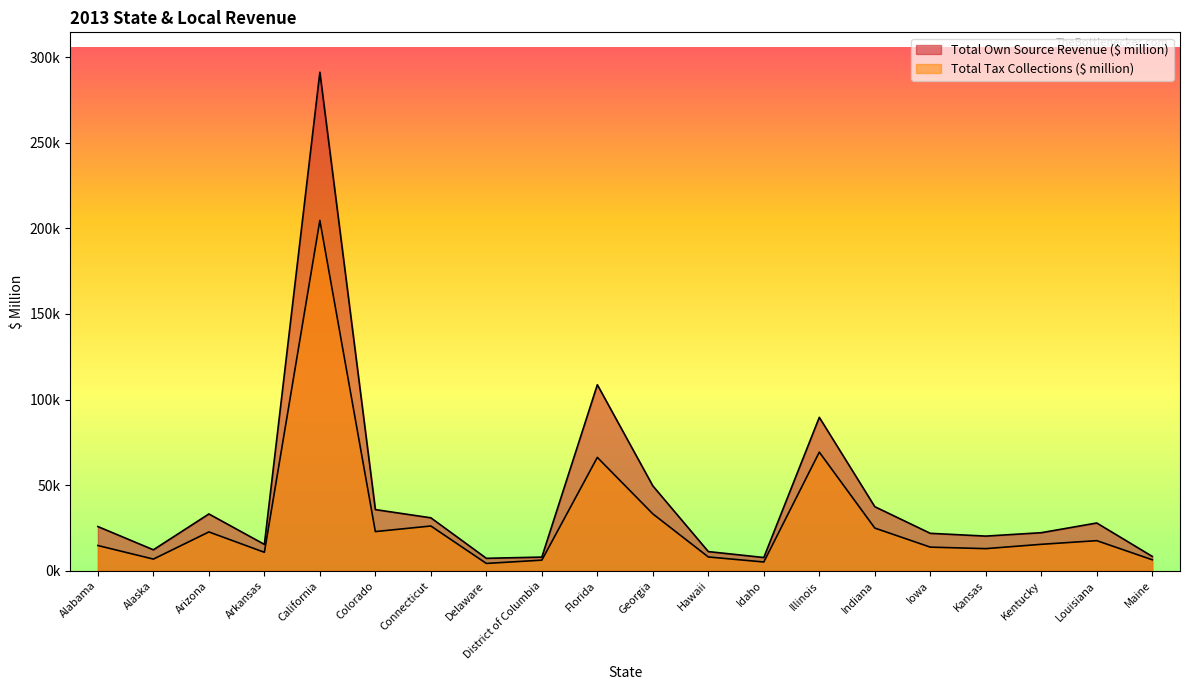

What position from the right is Kentucky?

3